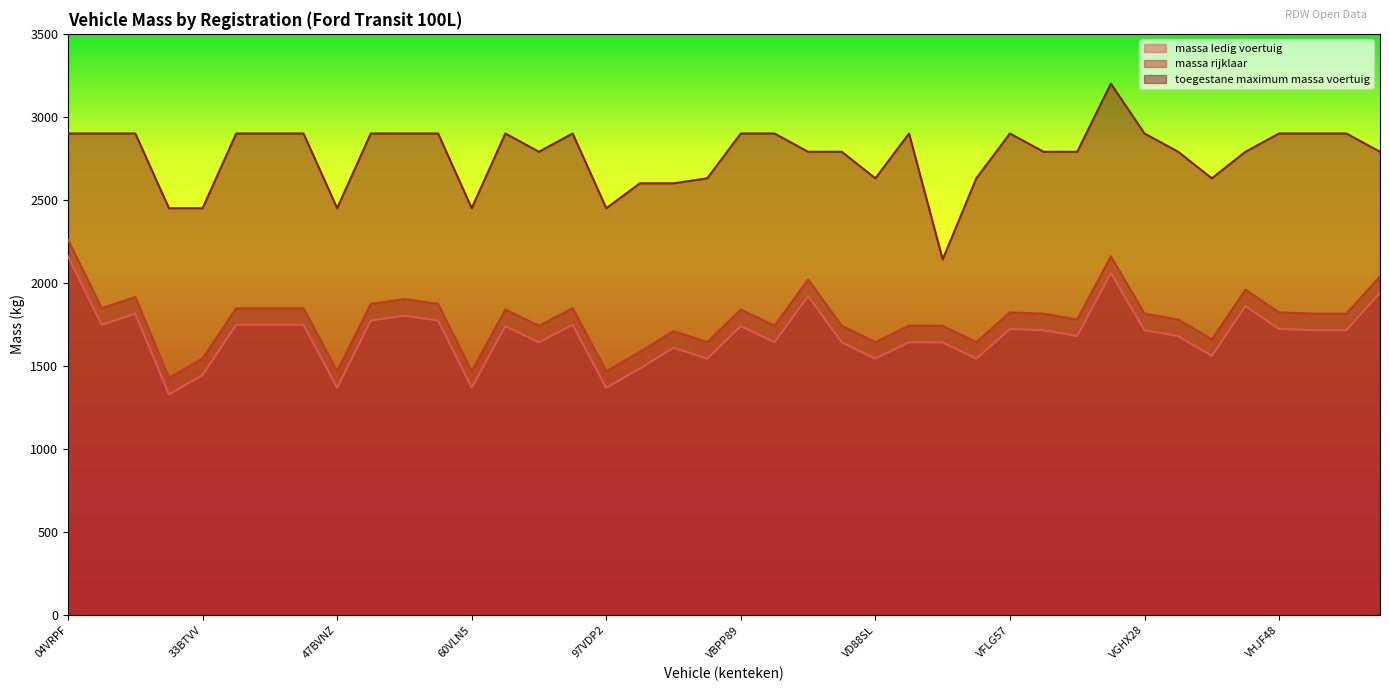

What position from the right is VH39NH?

7